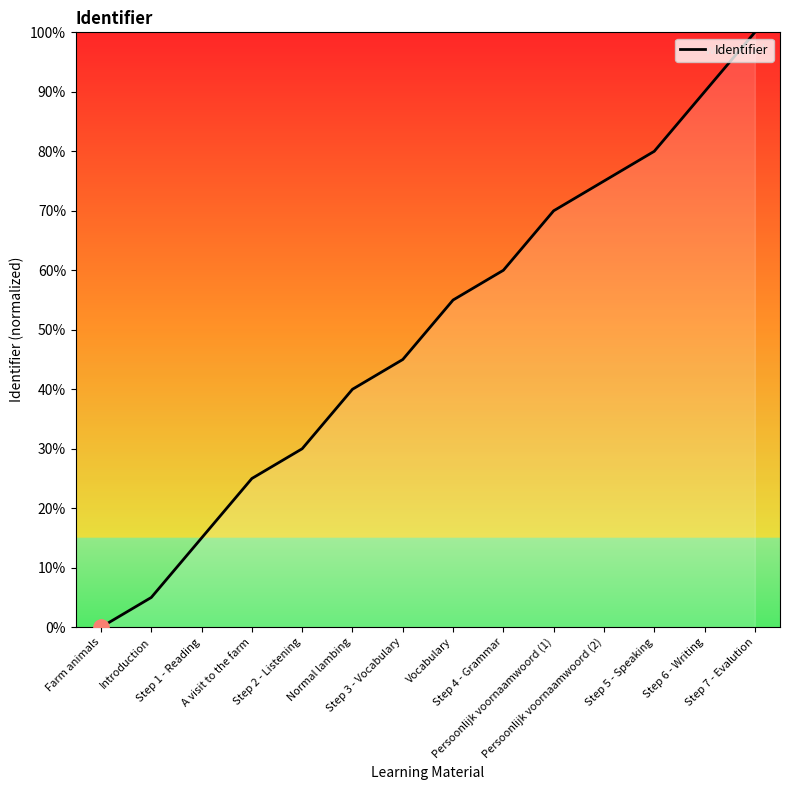

What is the change in value from Persoonlijk voornaamwoord (1) to Step 6 - Writing?

+20.0